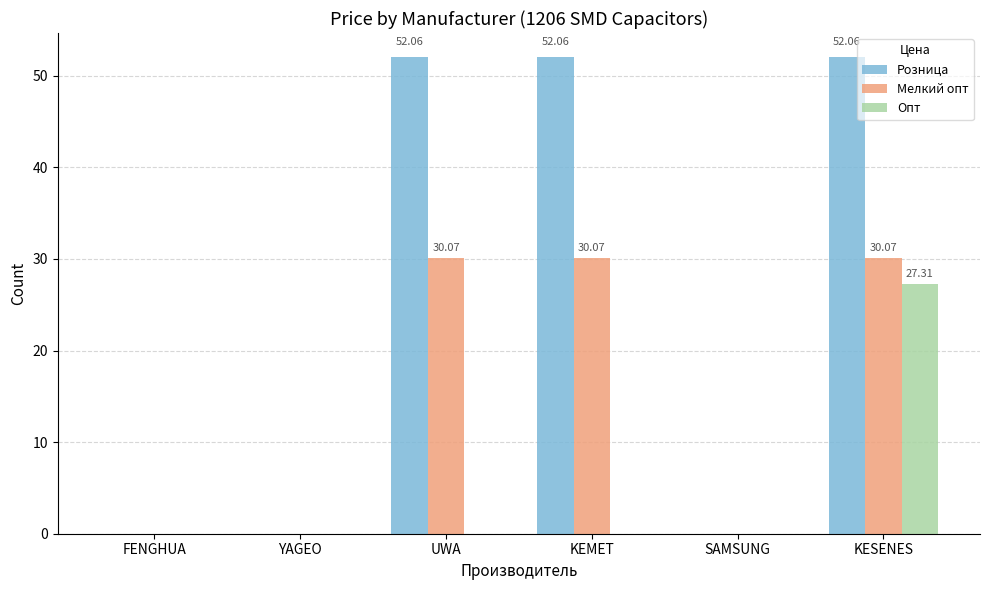

Does the chart contain stacked bars?

No